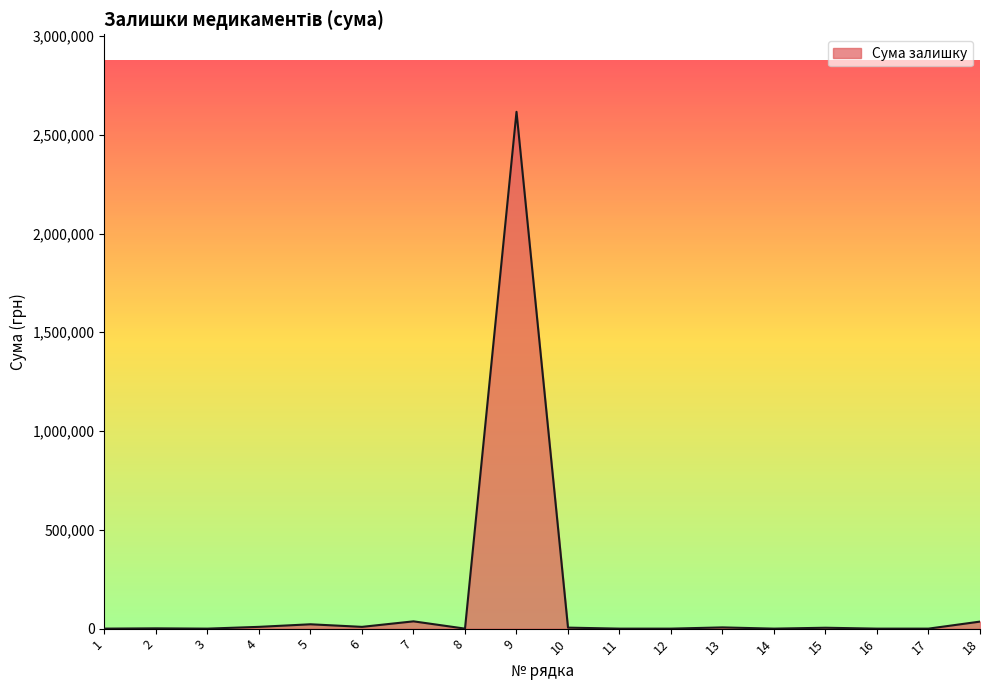

What is the average value?

152538.9